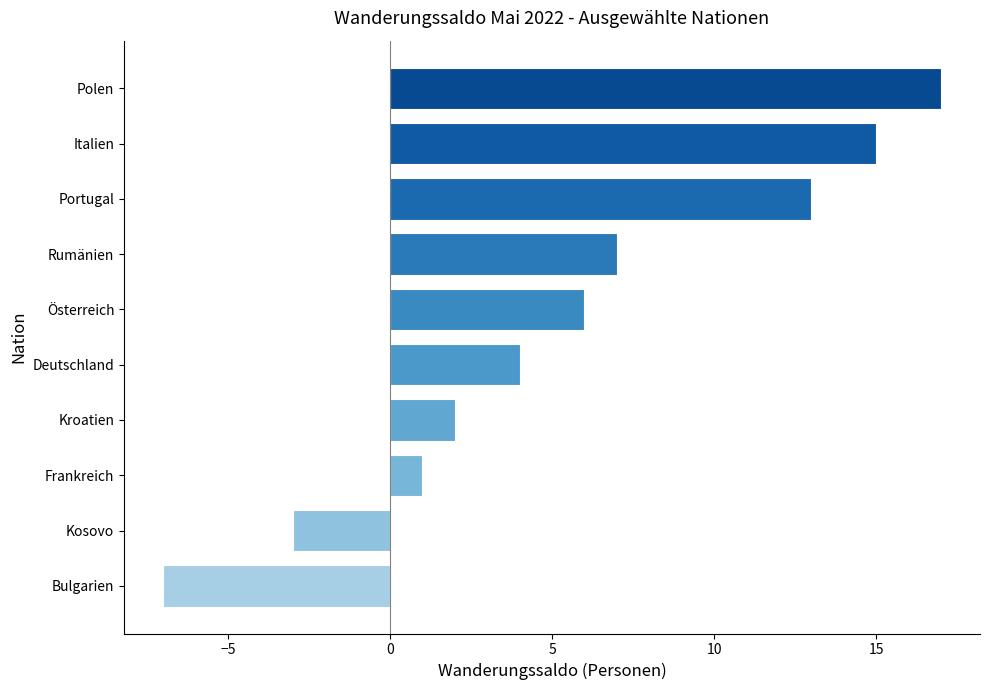

Count the number of data series in this chart.

1